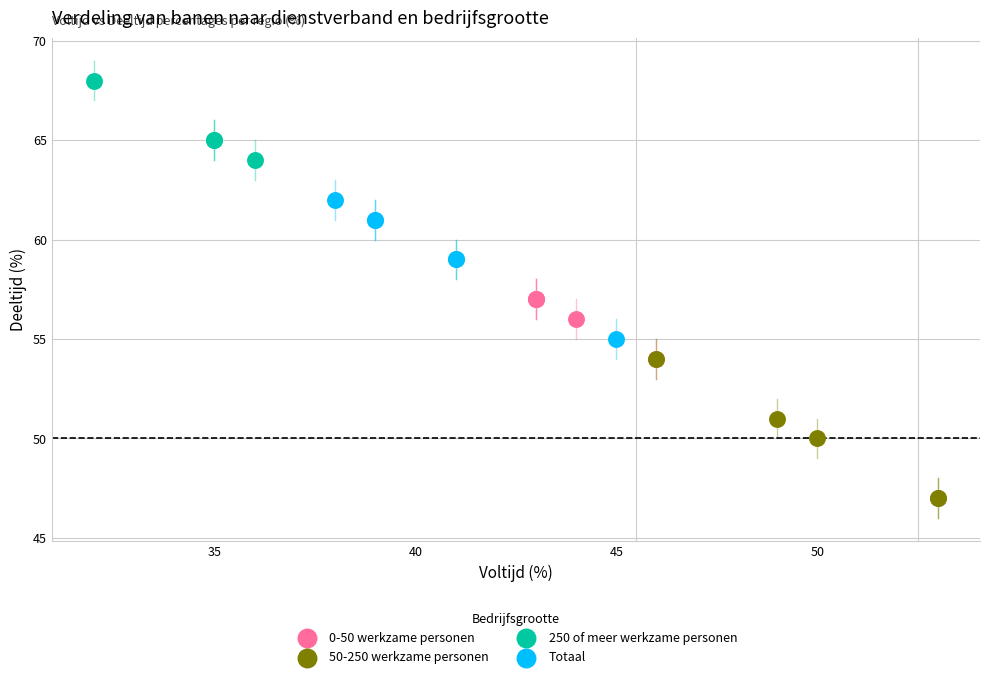

Which series reaches the maximum Y coordinate?

250 of meer werkzame personen